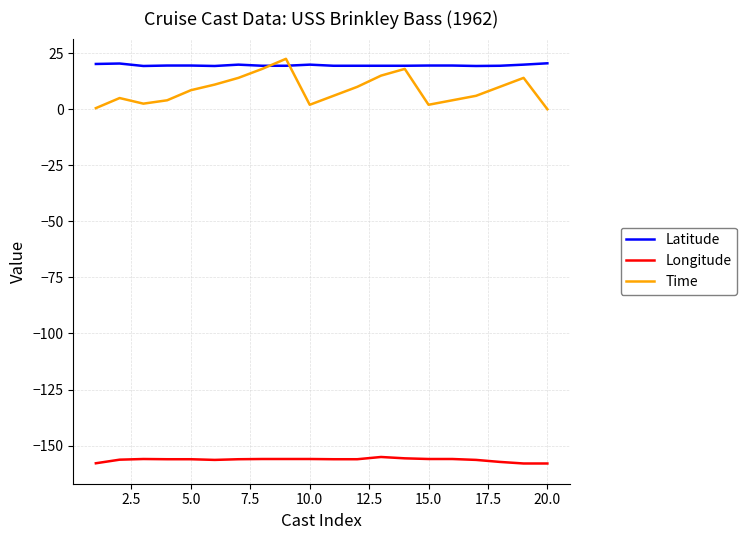

Count the number of data series in this chart.

3